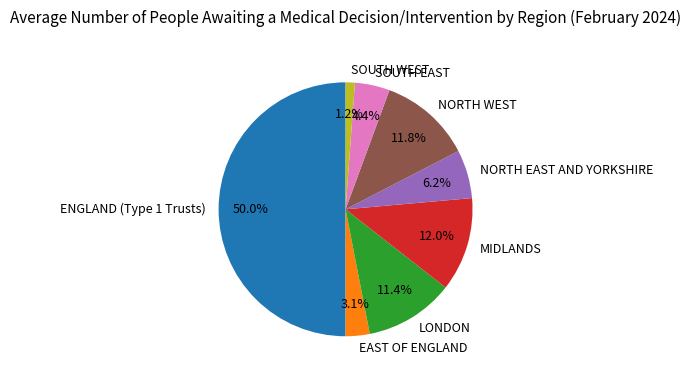

To the nearest percent, what portion does SOUTH EAST represent?

4%